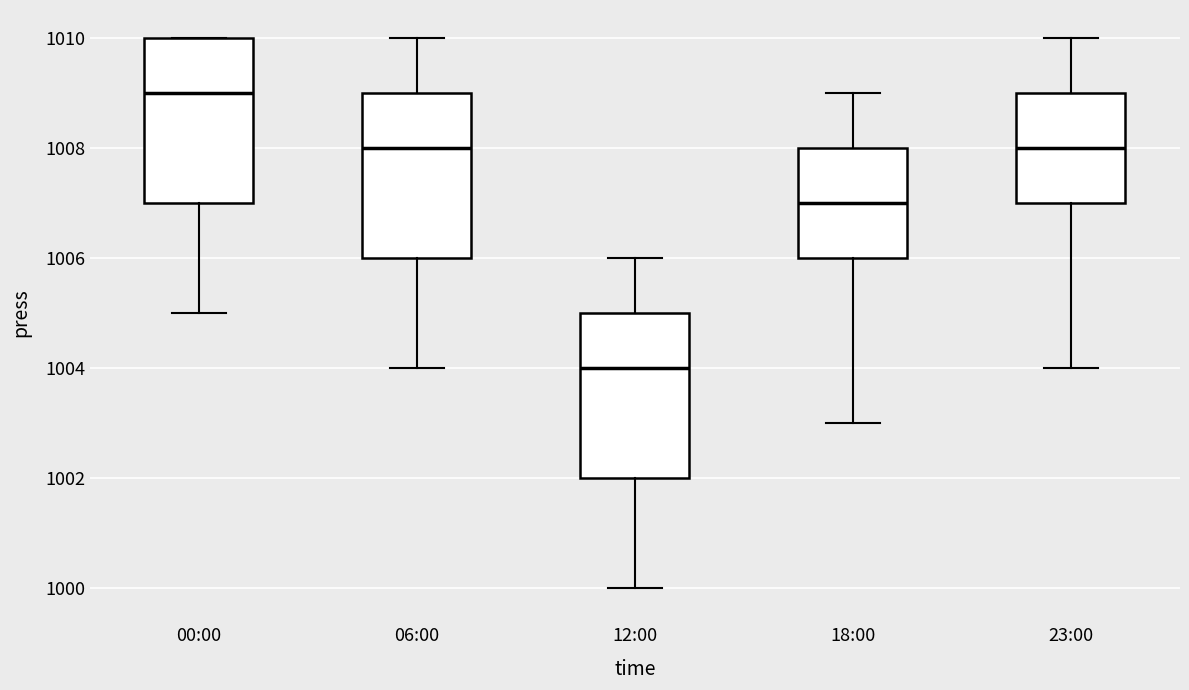

Reading left to right, transcribe this box plot: for each box, give where its median line is, the range the box spans, and where its two whiskers end, as read against the y-axis. The values are not printed on the chart, so give them approximately, as read against the axis.

00:00: median 1009, box 1007 to 1010, whiskers 1005 to 1010
06:00: median 1008, box 1006 to 1009, whiskers 1004 to 1010
12:00: median 1004, box 1002 to 1005, whiskers 1000 to 1006
18:00: median 1007, box 1006 to 1008, whiskers 1003 to 1009
23:00: median 1008, box 1007 to 1009, whiskers 1004 to 1010